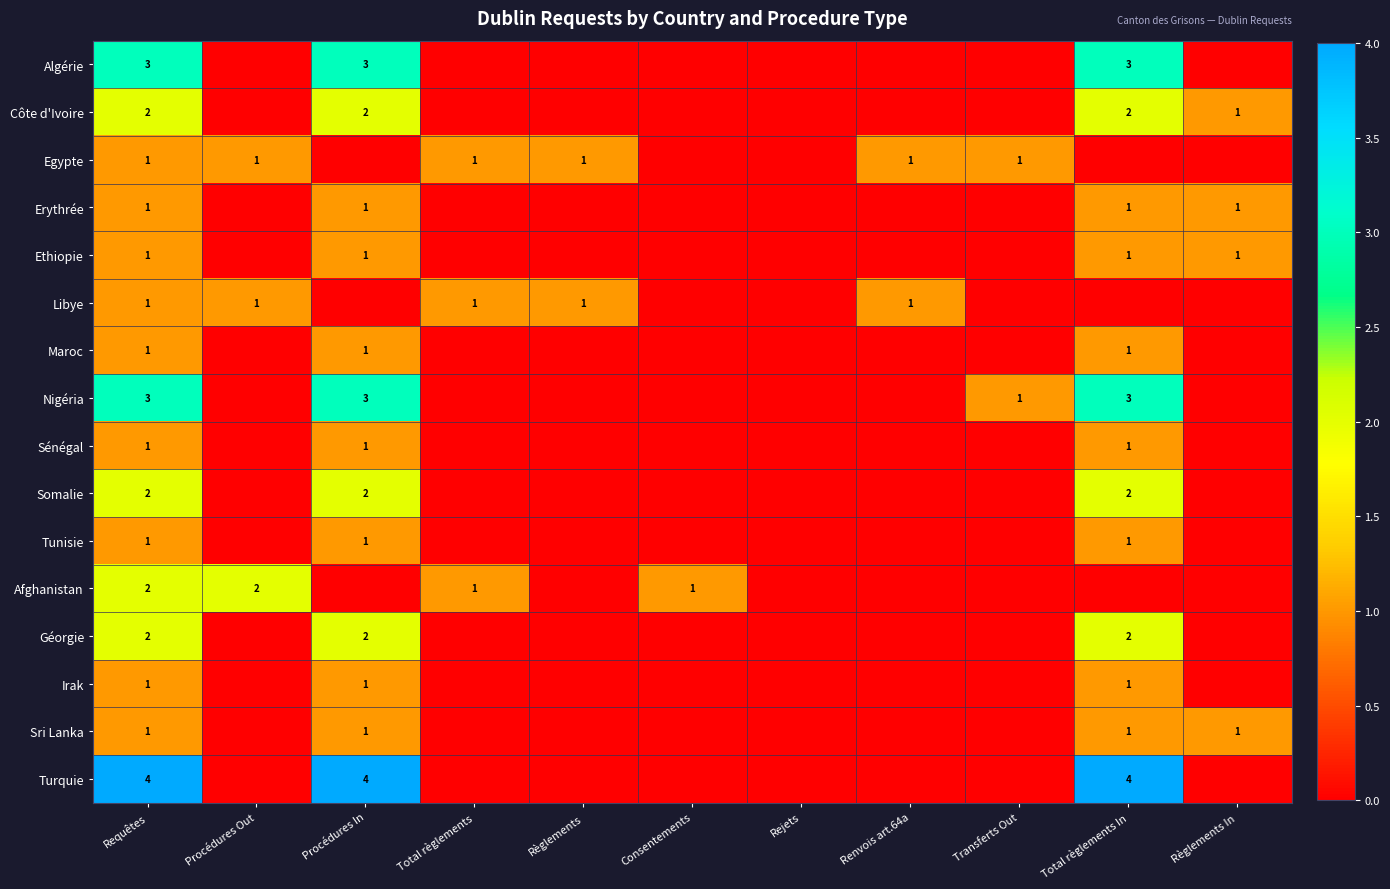

Is it true that Irak equals 2 at Requêtes?

False